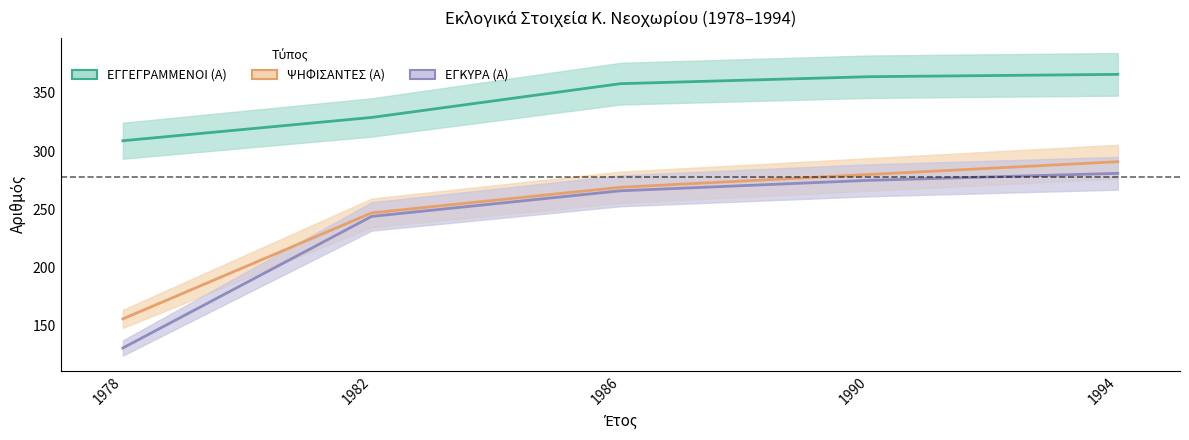

Read the ΕΓΚΥΡΑ (Α) value at 1982, to the nearest 50.

250